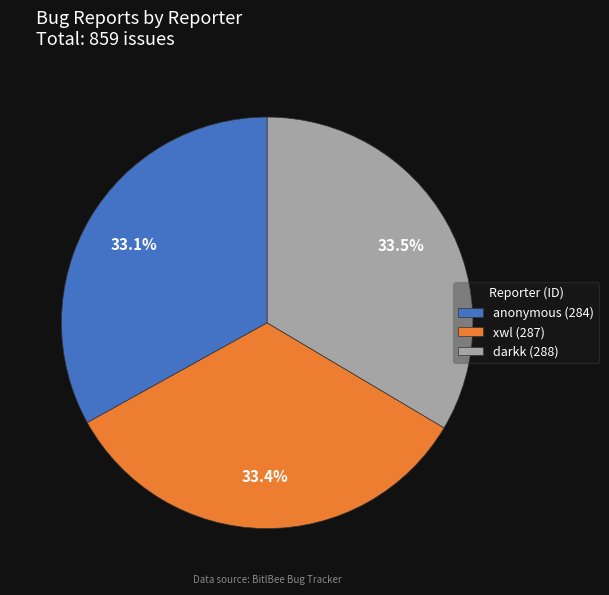

Is it true that darkk is 42% of the pie?

False